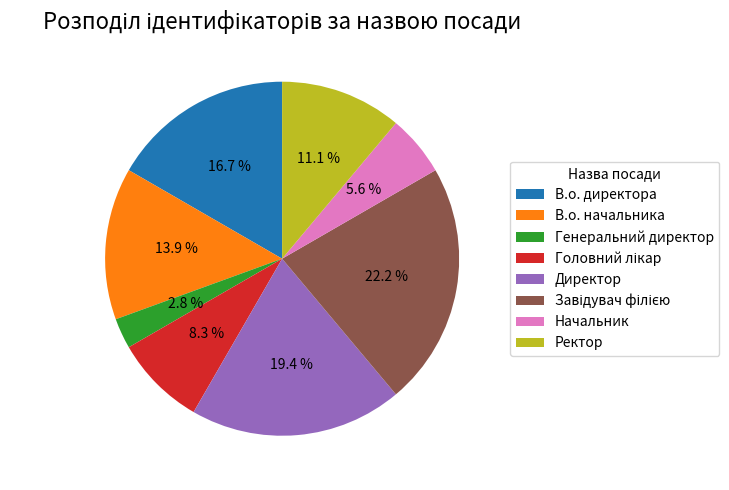

Count the number of slices in the pie.

8